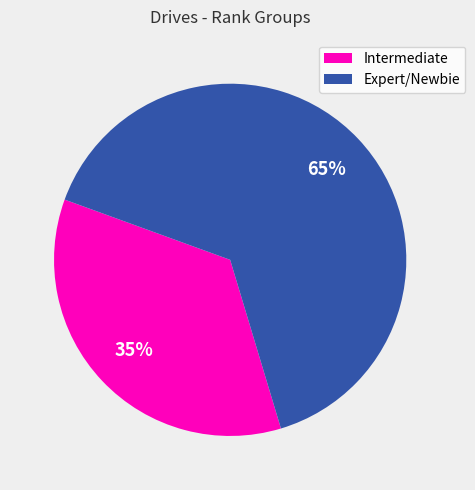

To the nearest percent, what is the average slice percentage?

50%